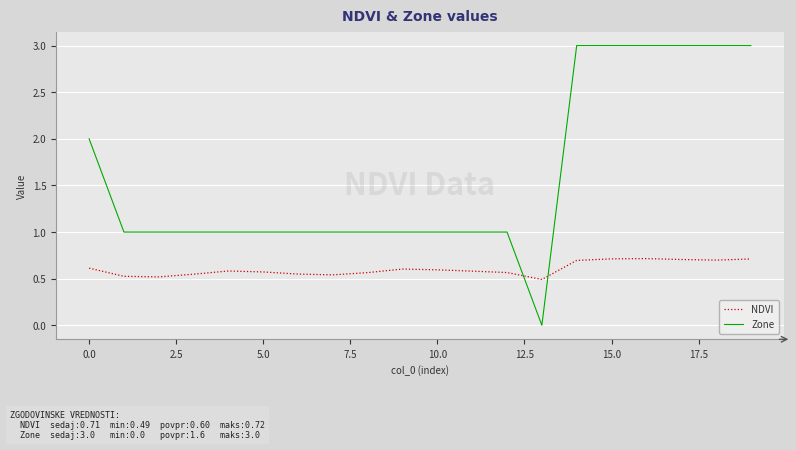

What is the highest value of the Zone series?

3.0